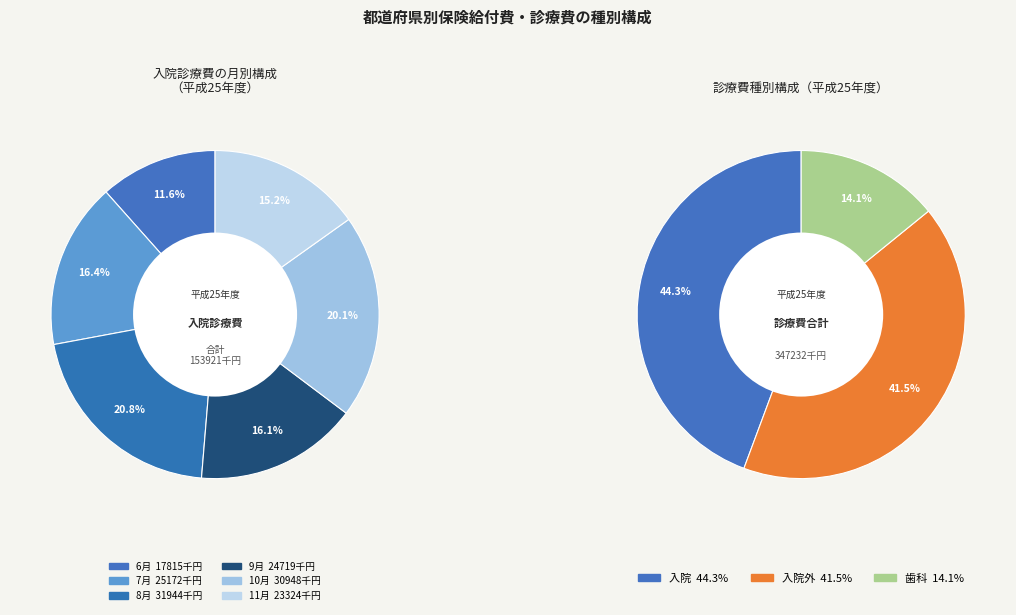

At 11月, list the series in order from smallest to largest.

歯科, 入院, 入院外